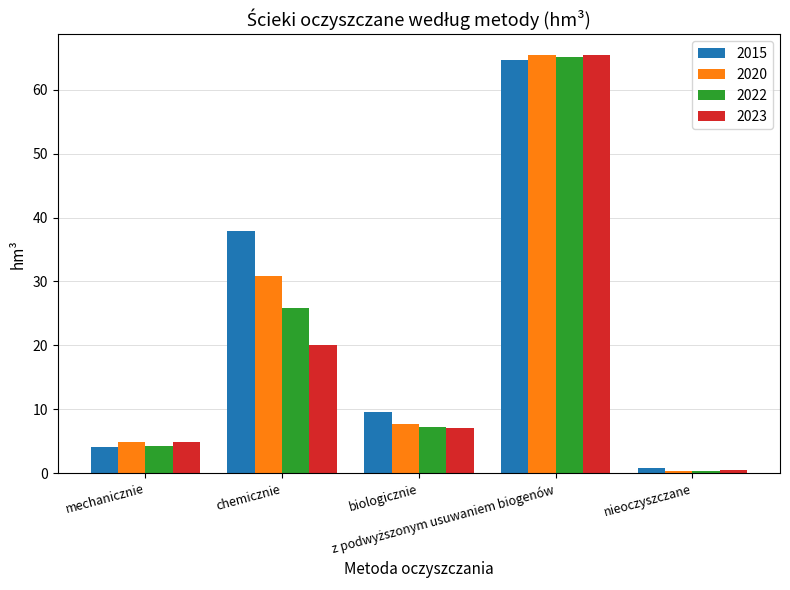

Which series has the largest range (max minus min)?

2020